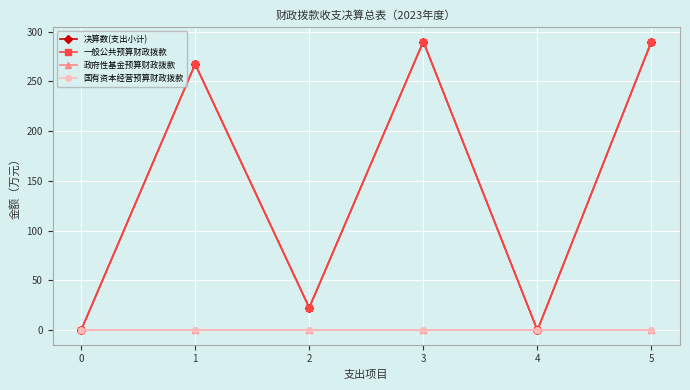

Is this an area chart (filled region under the line)?

No